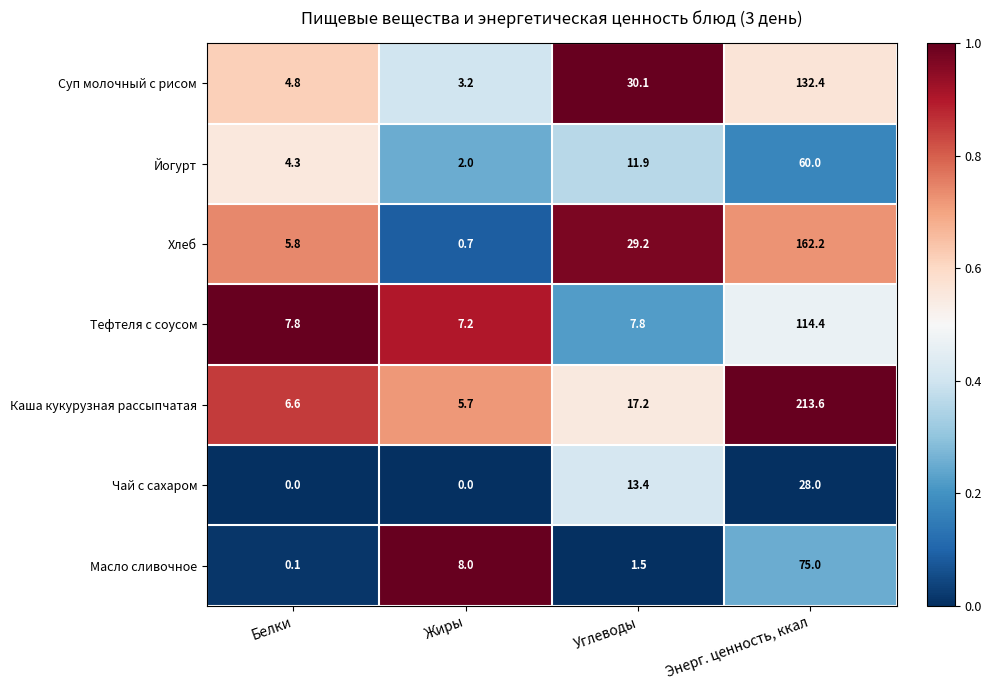

Which series has the largest range (max minus min)?

Каша кукурузная рассыпчатая